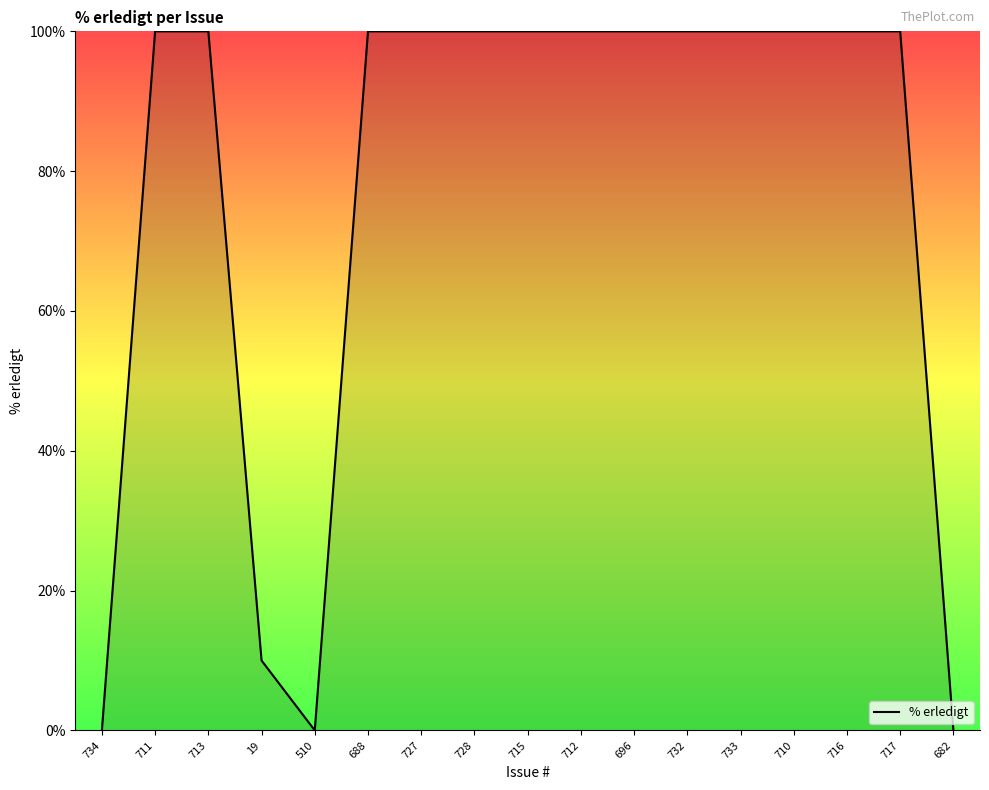

The chart shows a value of 153 at 713. True or false?

False